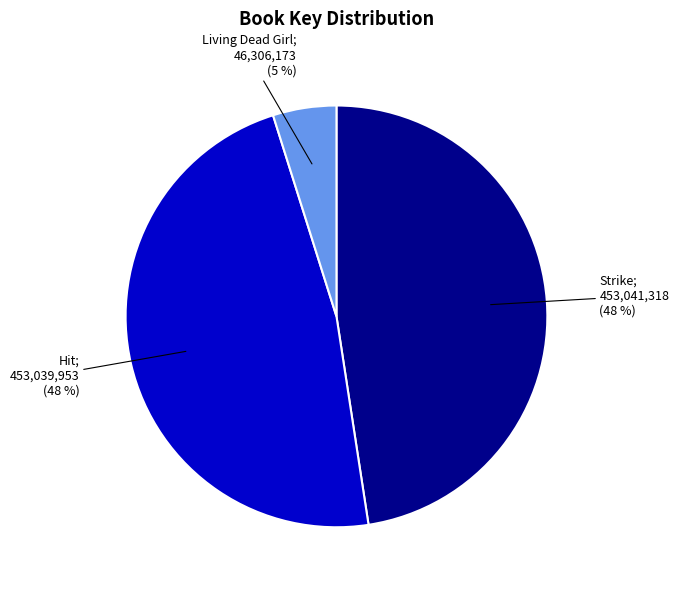

Is there a majority slice in this chart?

No